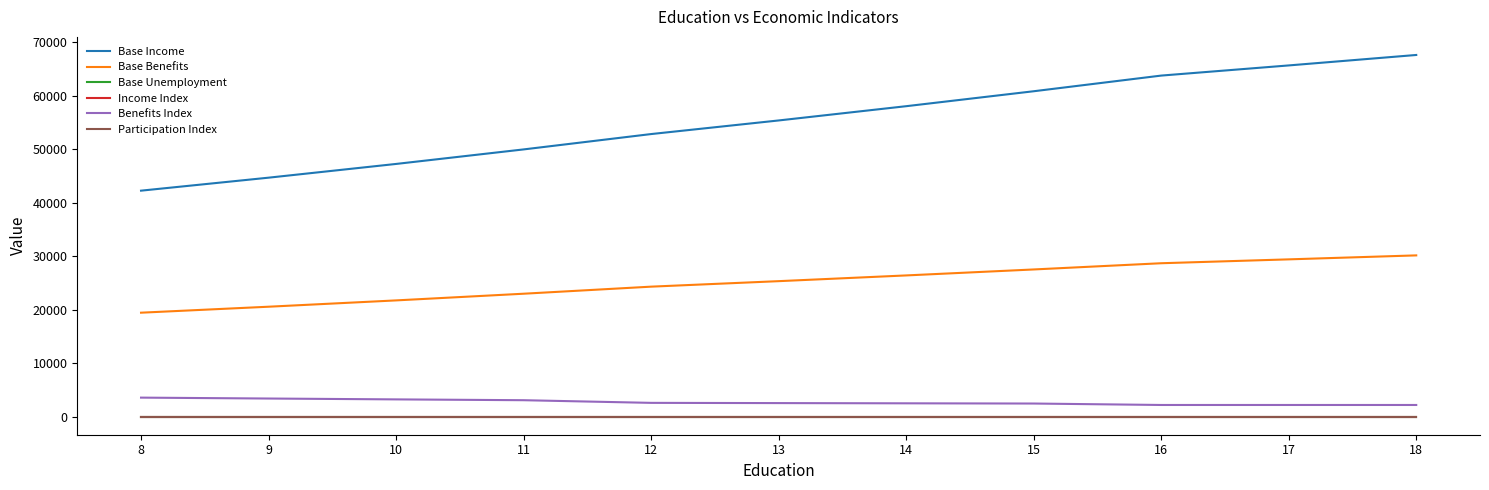

What is the total value across all series at 13?

83258.8